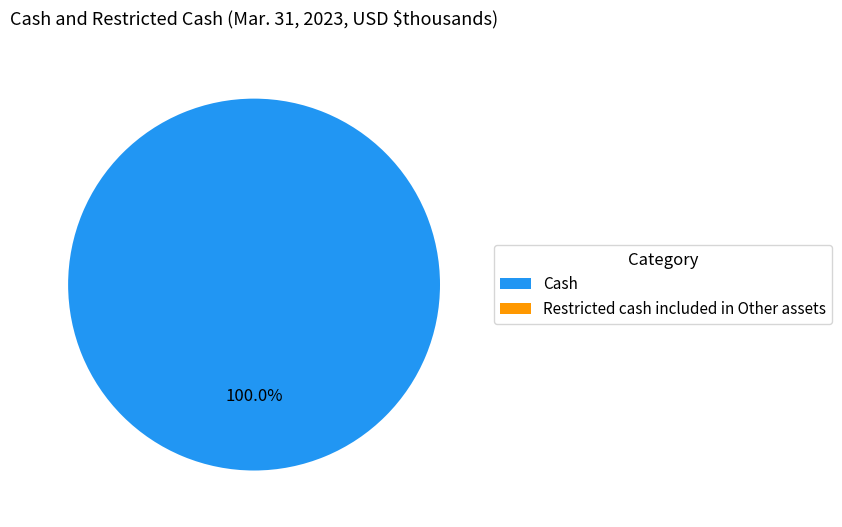

Which category has the biggest portion of the pie?

Cash